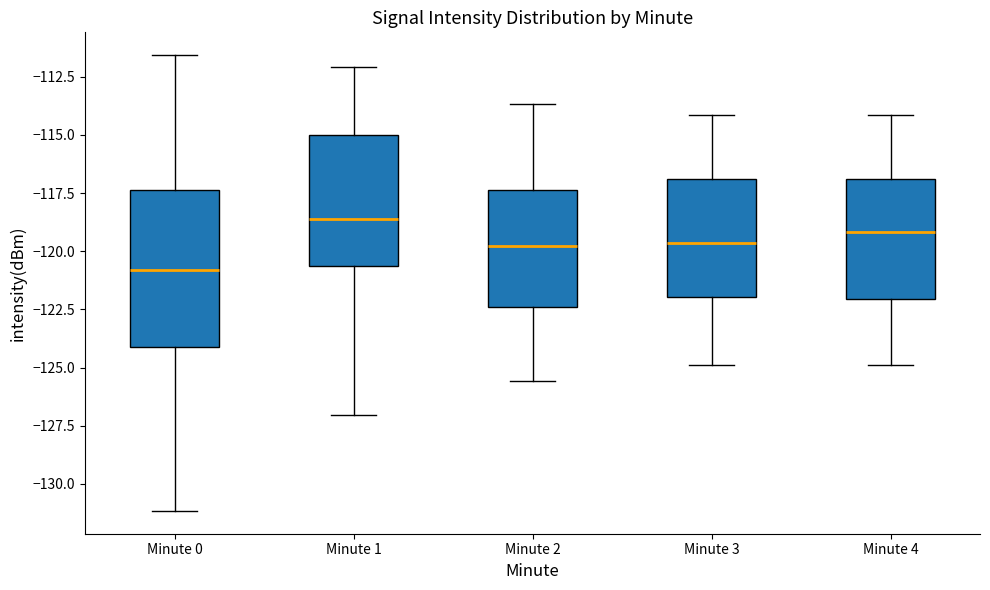

Reading left to right, transcribe this box plot: for each box, give where its median line is, the range the box spans, and where its two whiskers end, as read against the y-axis. The values are not printed on the chart, so give them approximately, as read against the axis.

Minute 0: median -121.0, box -124.0 to -117.5, whiskers -131.0 to -111.5
Minute 1: median -118.5, box -120.5 to -115.0, whiskers -127.0 to -112.0
Minute 2: median -120.0, box -122.5 to -117.5, whiskers -125.5 to -113.5
Minute 3: median -119.5, box -122.0 to -117.0, whiskers -125.0 to -114.0
Minute 4: median -119.0, box -122.0 to -117.0, whiskers -125.0 to -114.0